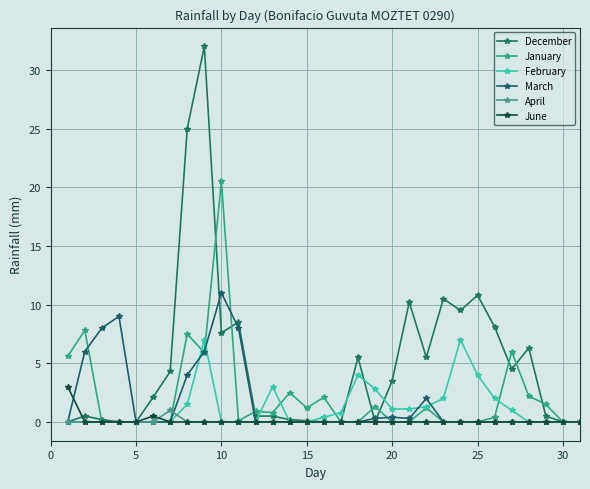

What is the difference between the maximum and minimum values in the April series?

1.0